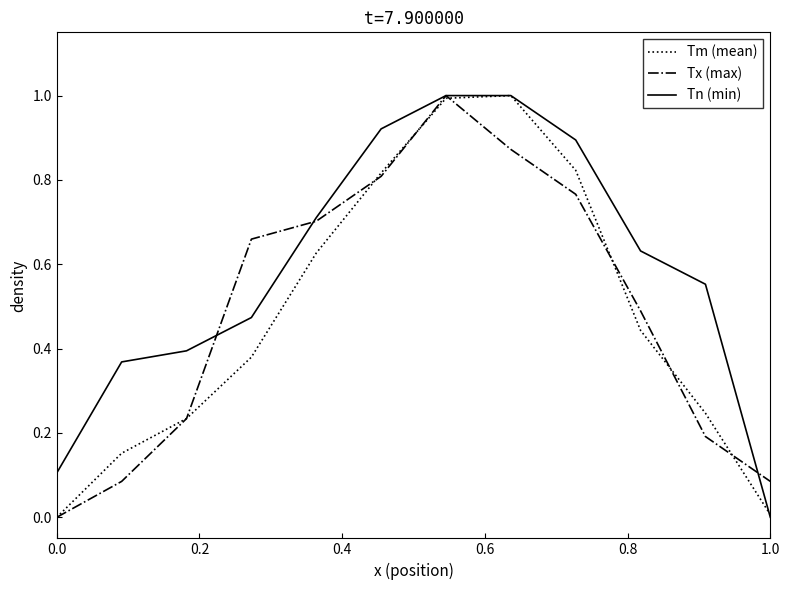

How many values in Tn (min) are above zero?

11